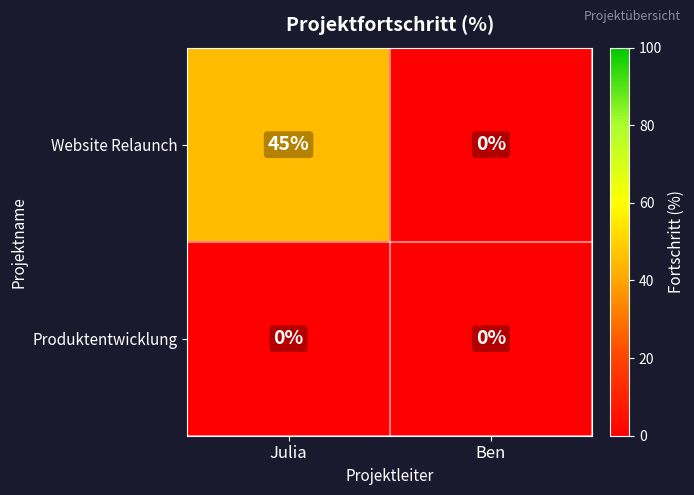

Which series has the widest spread of values?

Website Relaunch